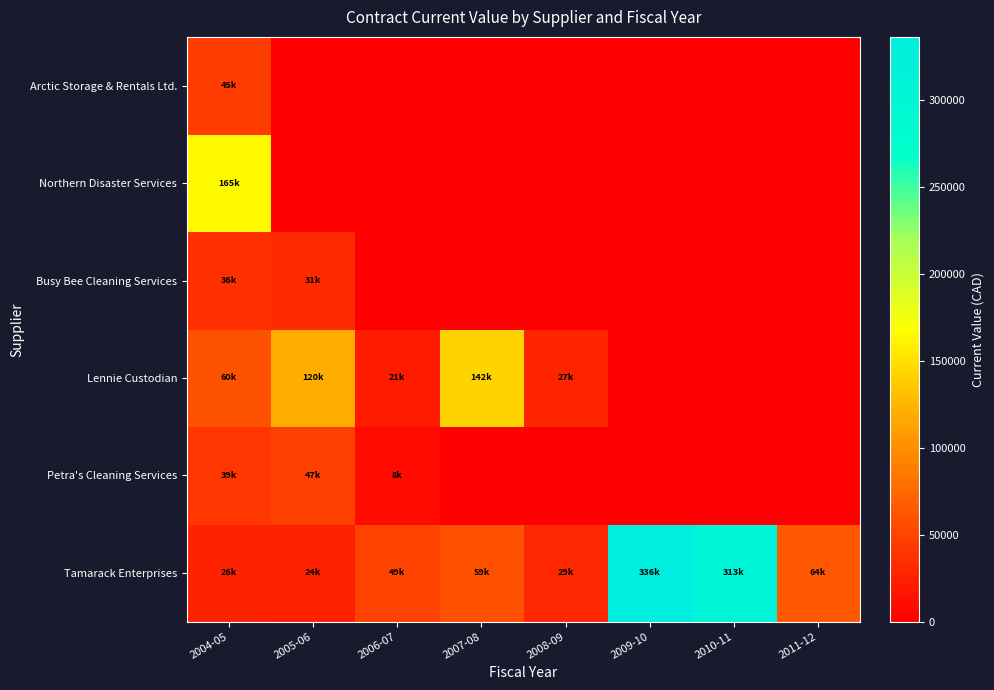

Reading right to left, list all the values displayed in this chart.

Tamarack Enterprises: 2011-12=63600.0	2010-11=312623.2	2009-10=336288.0	2008-09=29280.0	2007-08=58560.0	2006-07=49296.0	2005-06=23976.0	2004-05=25656.0
Petra's Cleaning Services: 2011-12=0.0	2010-11=0.0	2009-10=0.0	2008-09=0.0	2007-08=0.0	2006-07=7894.0	2005-06=47364.0	2004-05=39450.0
Lennie Custodian: 2011-12=0.0	2010-11=0.0	2009-10=0.0	2008-09=26880.0	2007-08=142000.0	2006-07=21000.0	2005-06=120120.0	2004-05=60060.0
Busy Bee Cleaning Services: 2011-12=0.0	2010-11=0.0	2009-10=0.0	2008-09=0.0	2007-08=0.0	2006-07=0.0	2005-06=31201.0	2004-05=36400.0
Northern Disaster Services: 2011-12=0.0	2010-11=0.0	2009-10=0.0	2008-09=0.0	2007-08=0.0	2006-07=0.0	2005-06=0.0	2004-05=165116.8
Arctic Storage & Rentals Ltd.: 2011-12=0.0	2010-11=0.0	2009-10=0.0	2008-09=0.0	2007-08=0.0	2006-07=0.0	2005-06=0.0	2004-05=44710.2